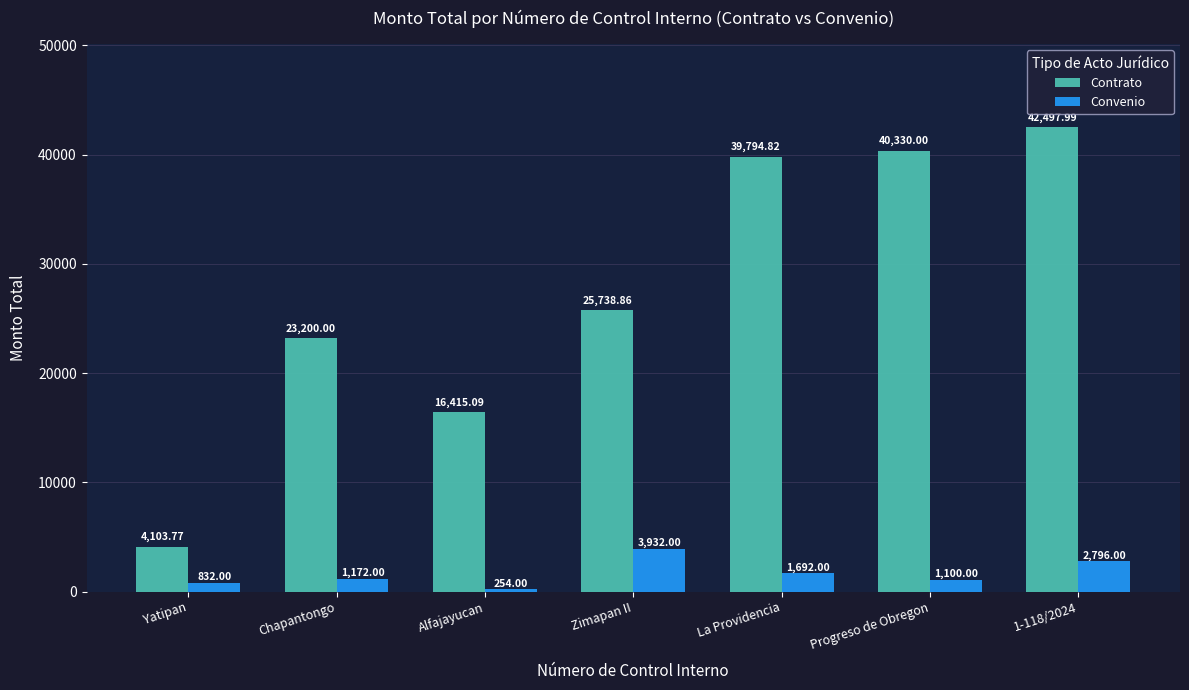

What is the sum of all Contrato values?

192080.5